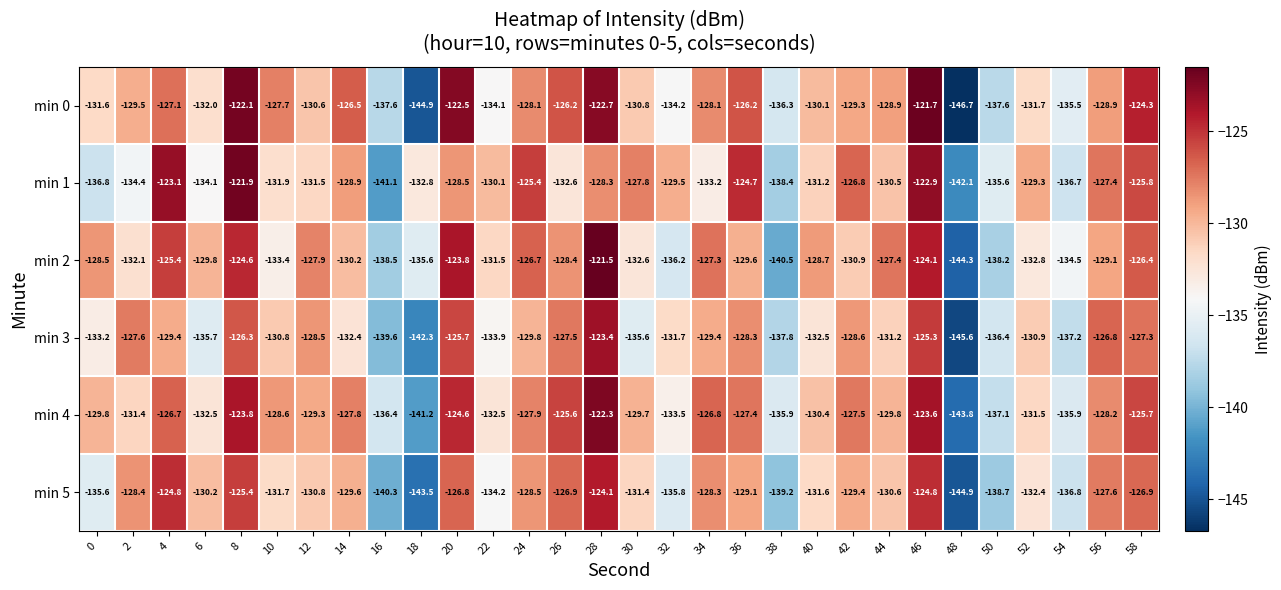

At which category is the sum across all series the highest?

28